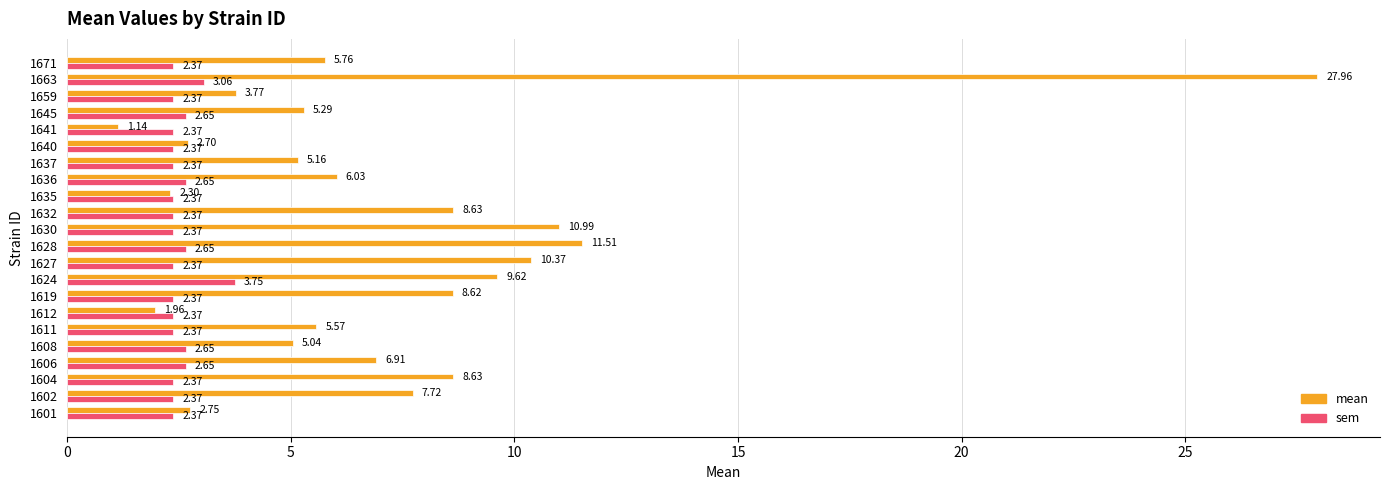

At how many categories does at least one series exceed 7?

9